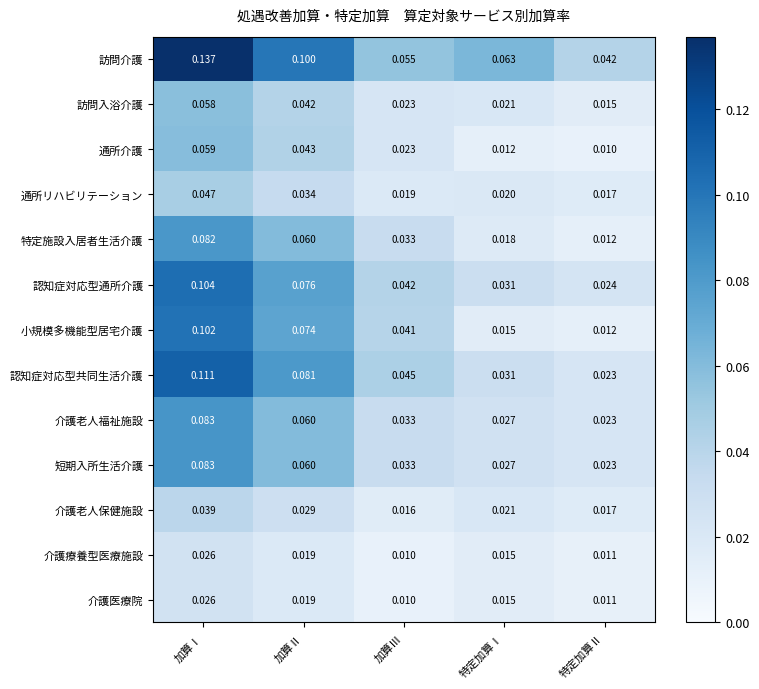

At which label is 通所介護 closest to 0?

特定加算Ⅱ